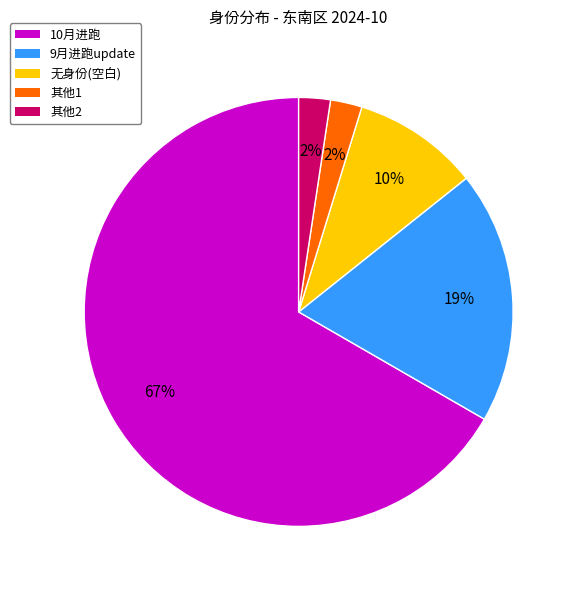

Which slice is the largest?

10月进跑